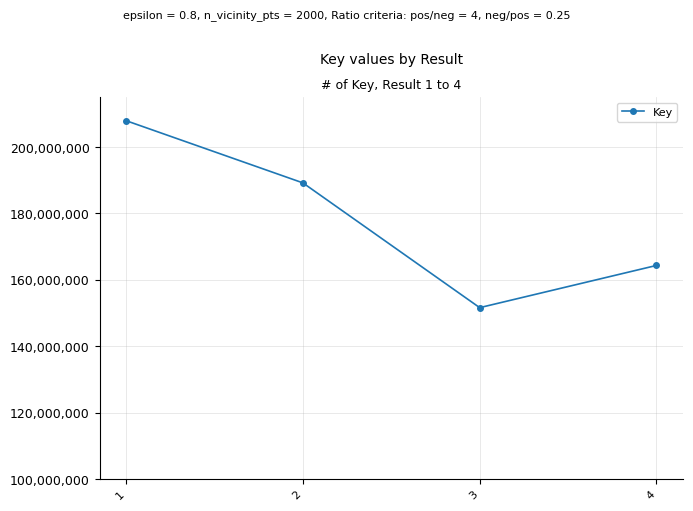

Count the values in the range 164349543 to 207929013.

3